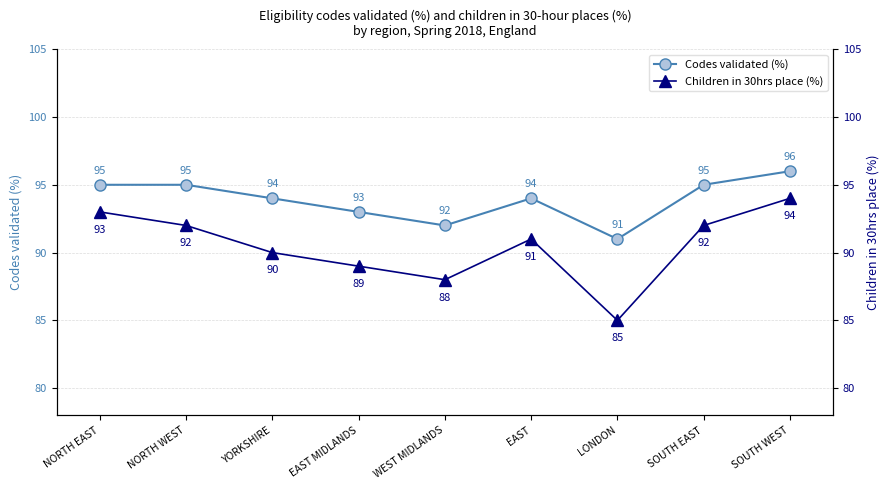

What are all the series names shown in the legend?

Codes validated (%), Children in 30hrs place (%)